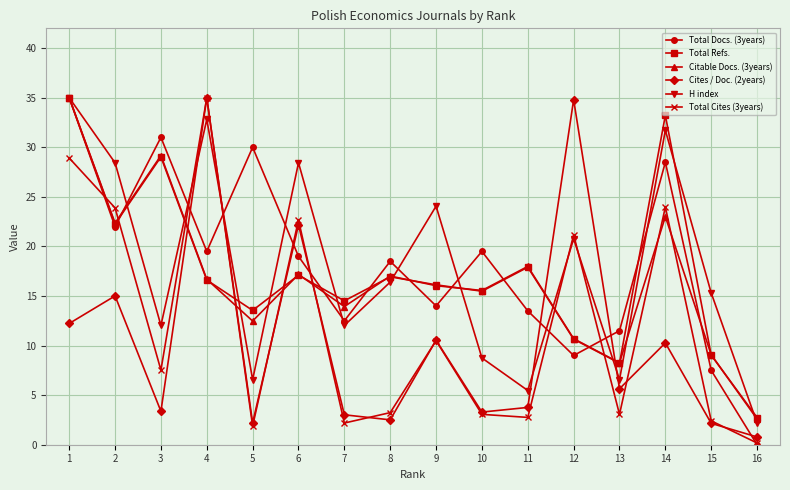

What is the maximum value for Citable Docs. (3years)?

35.0